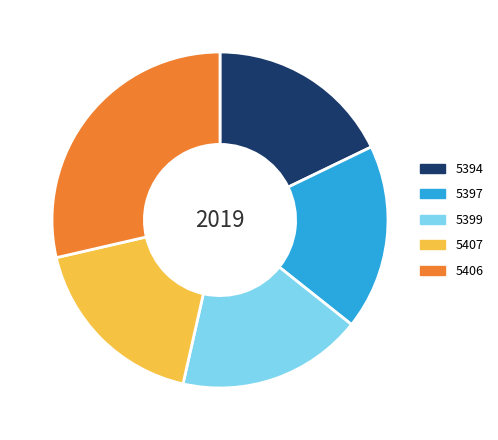

Is 5407 the majority of the pie?

No